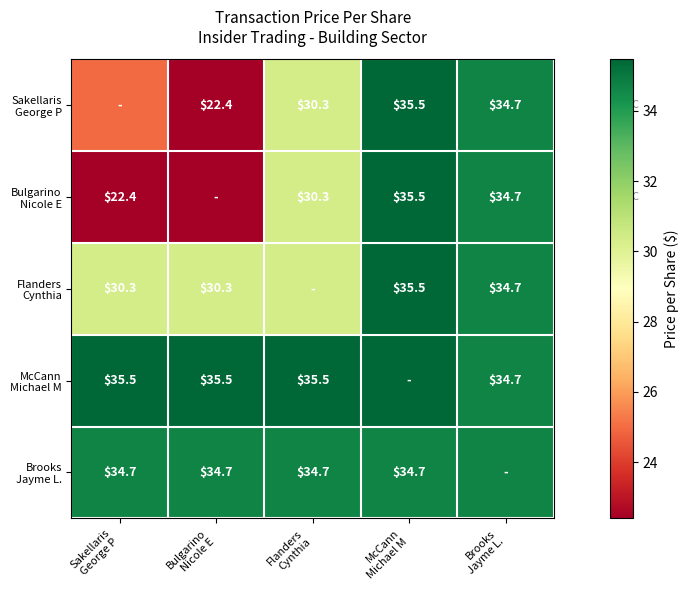

The Bulgarino Nicole E series shows 34.2 at Bulgarino Nicole E. True or false?

False